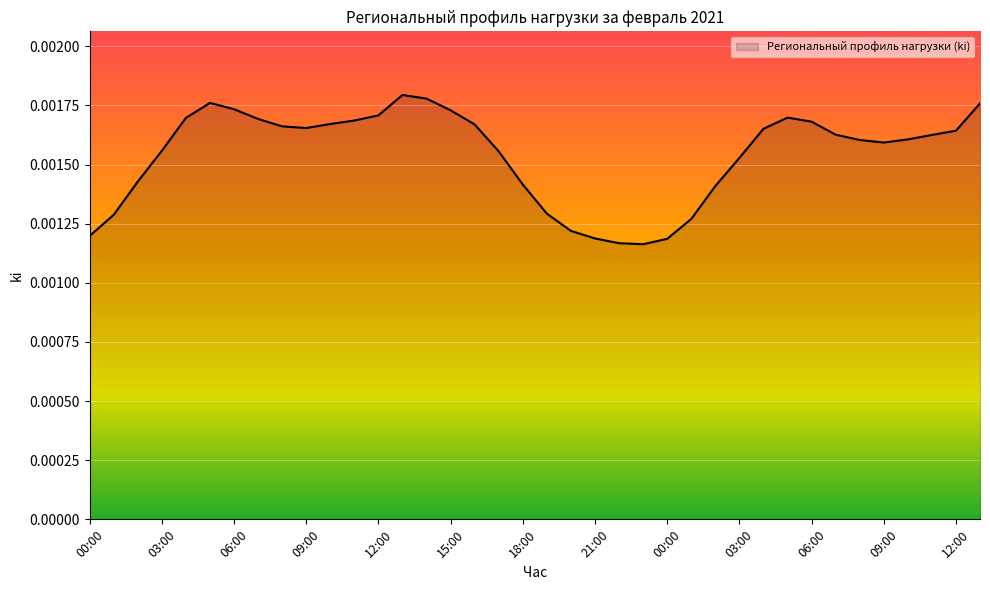

Does the chart have visible grid lines?

Yes